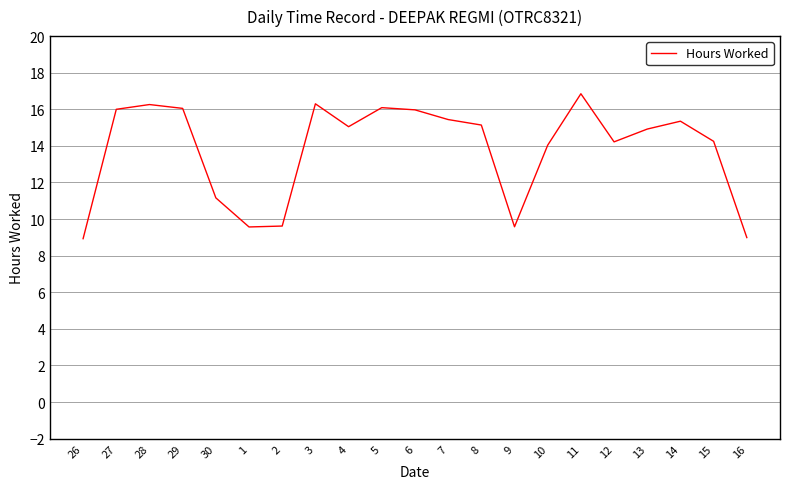

What is the difference between the second highest and second lowest values?

7.3